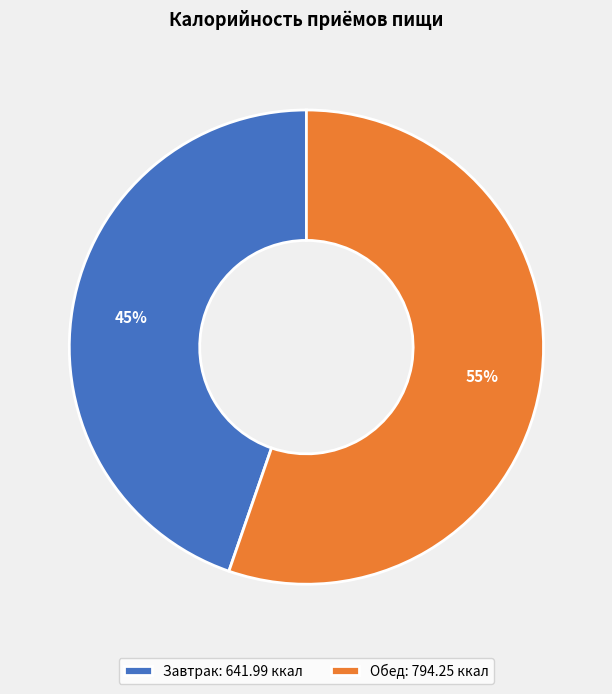

Count the number of slices in the pie.

2